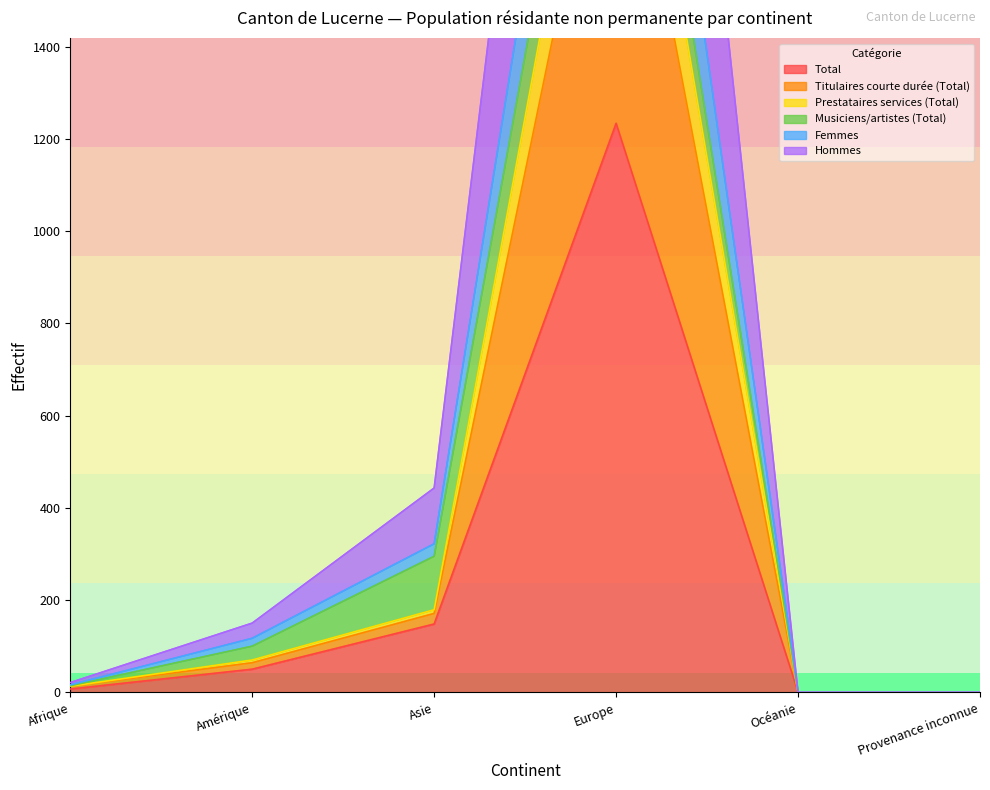

Does the chart have visible grid lines?

No